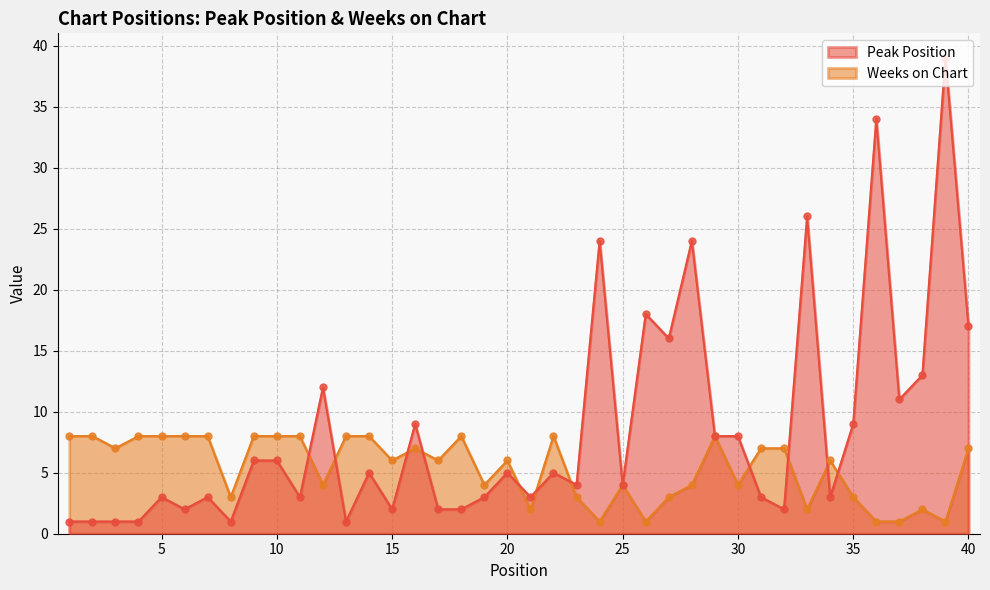

At how many categories does at least one series exceed 12?

9